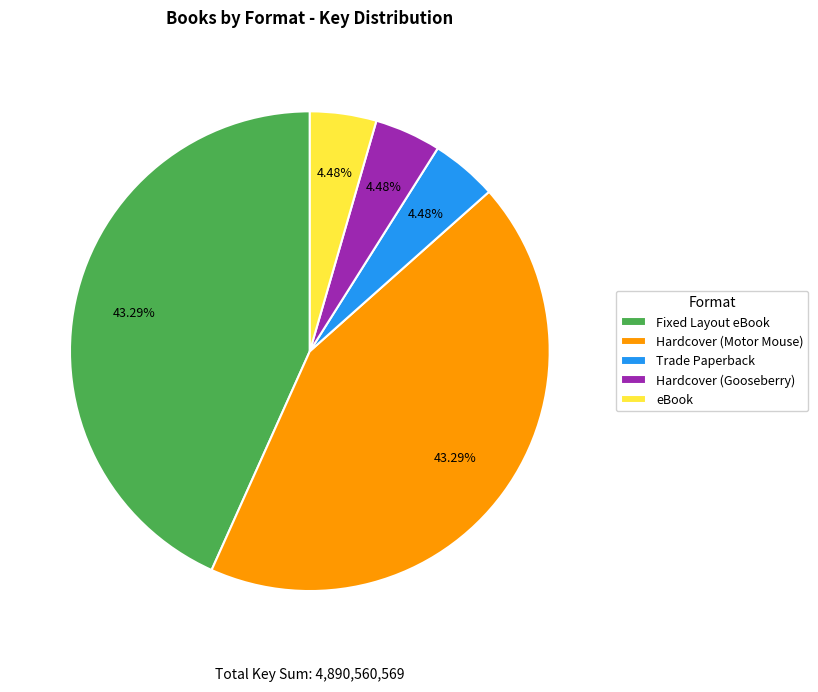

What is the ratio of the value at Hardcover (Motor Mouse) to the value at Hardcover (Gooseberry)?

9.7